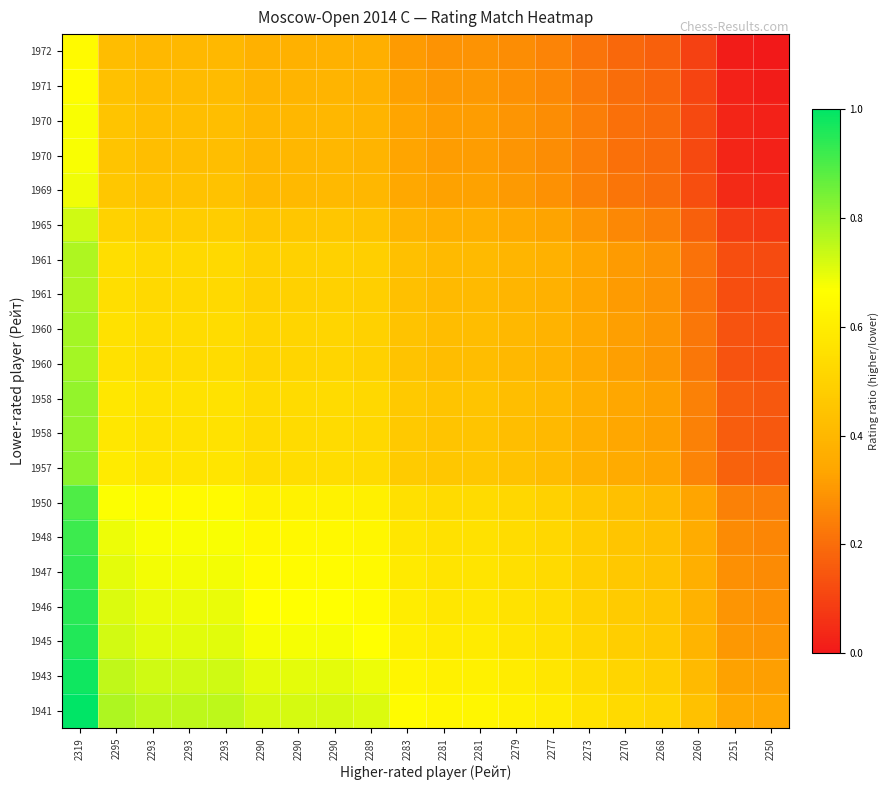

What is the difference between the highest and lowest values at 2289?

0.3